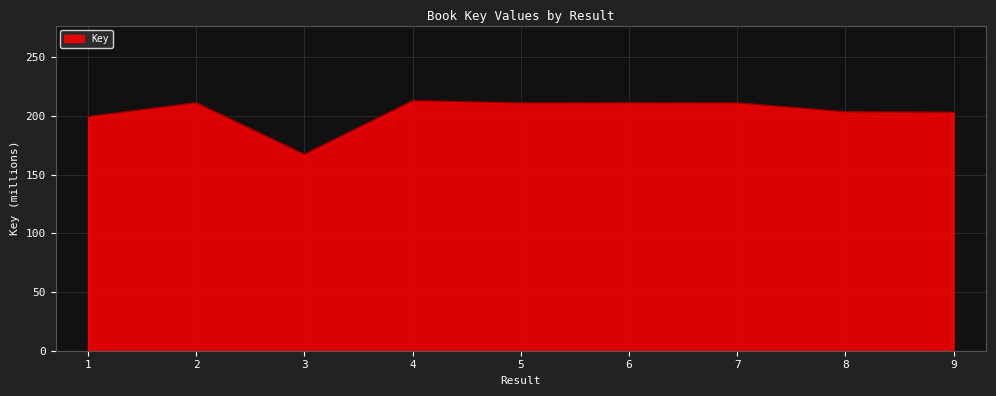

The value at 5 is 211.1. True or false?

True